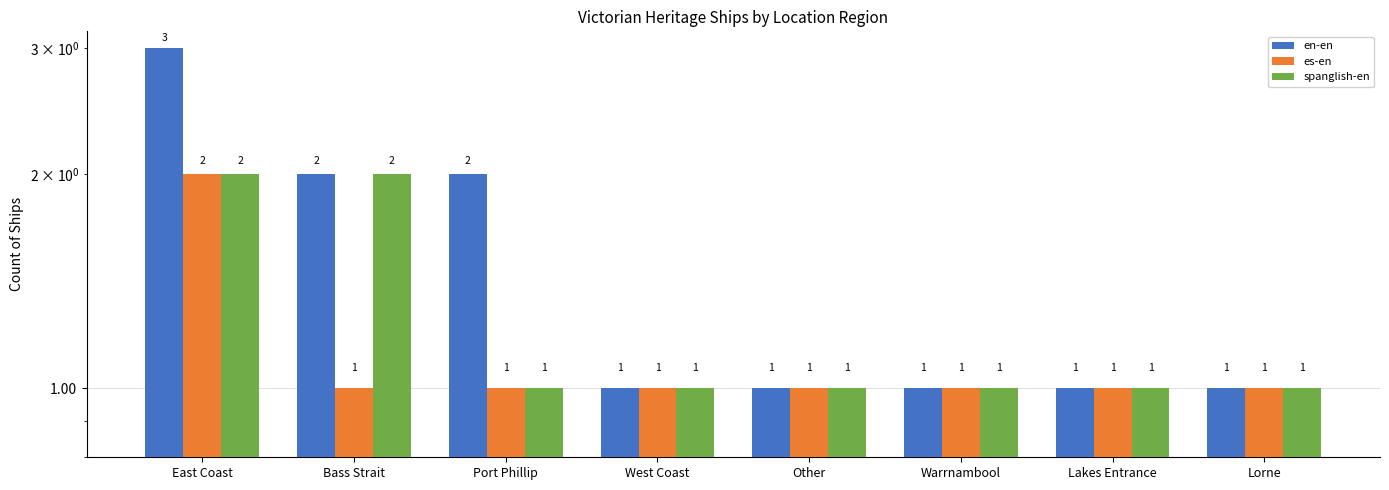

At how many categories does at least one series exceed 2?

1